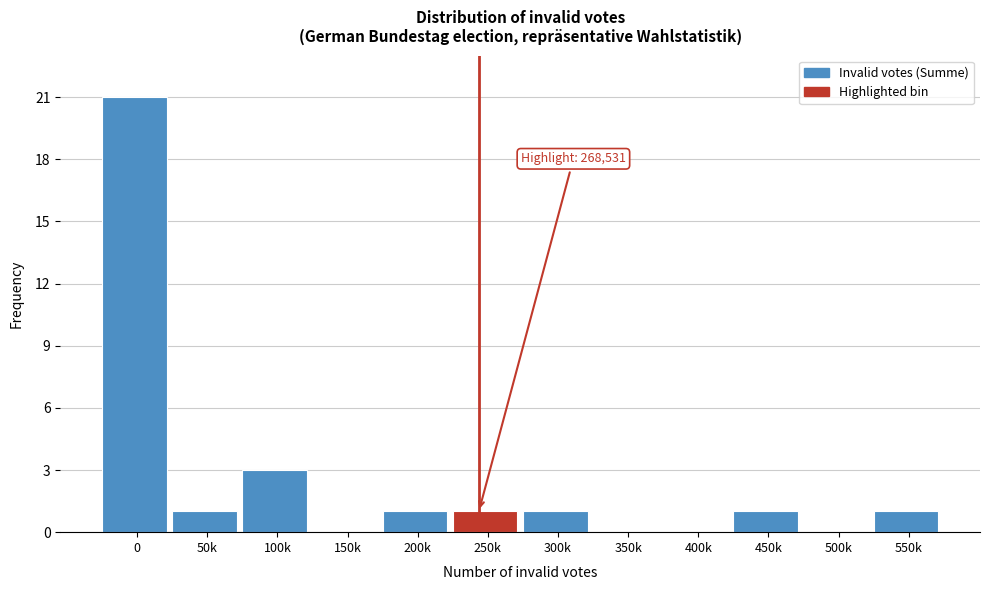

Reading left to right, transcribe all the data shown in this chart.

0=21	50k=1	100k=3	150k=0	200k=1	250k=1	300k=1	350k=0	400k=0	450k=1	500k=0	550k=1